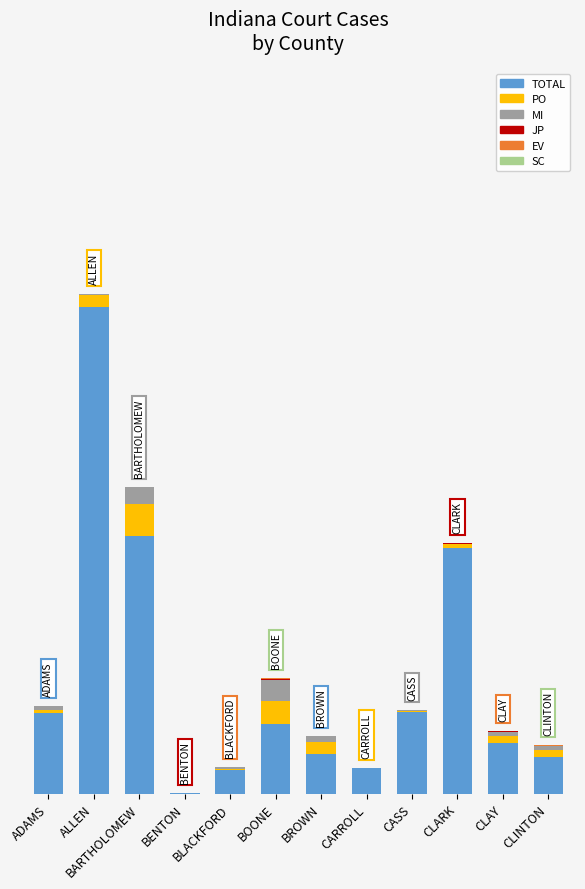

True or false: PO has a value of 15 at ADAMS.

True